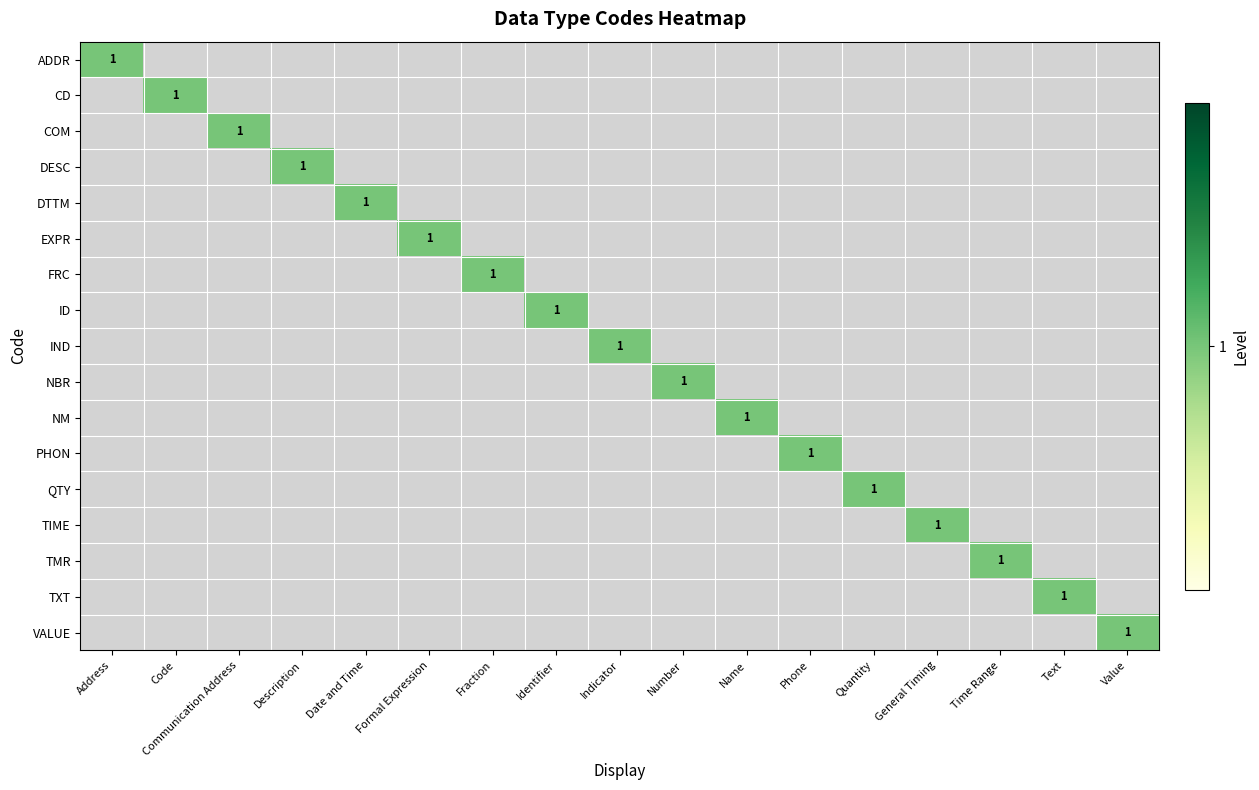

Which has a higher value, Time Range or Fraction?

Time Range